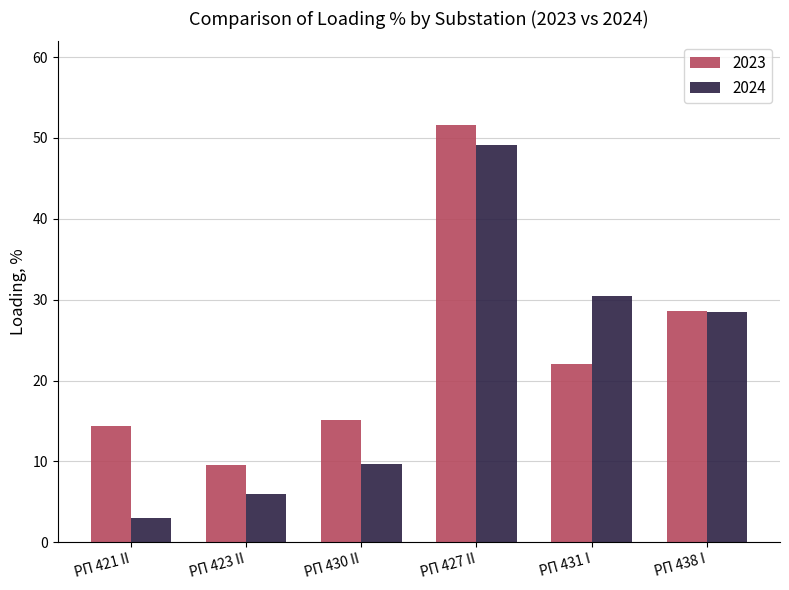

Between РП 421 II and РП 430 II, which series saw the biggest shift?

2024